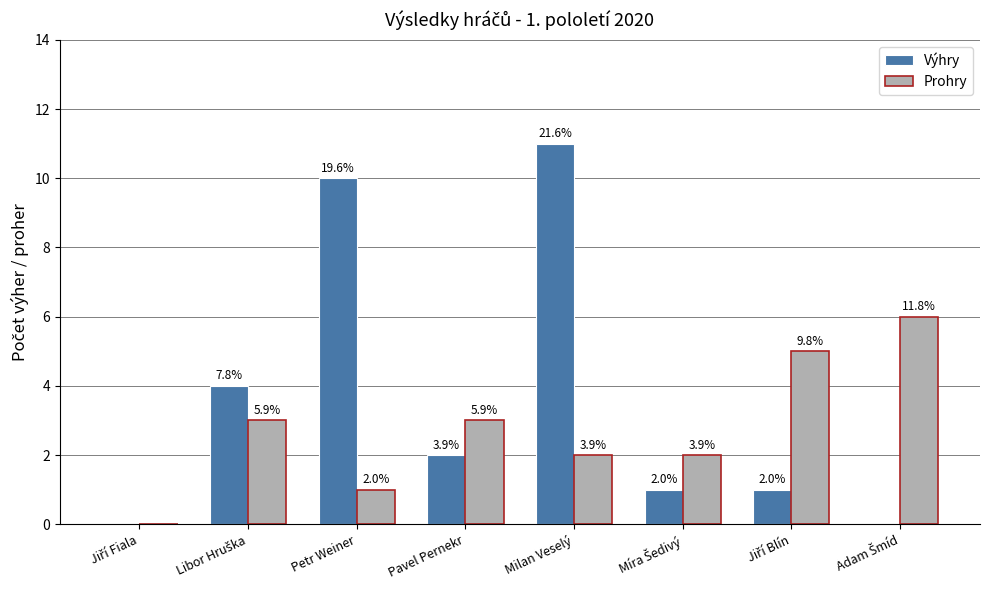

What are all the series names shown in the legend?

Výhry, Prohry